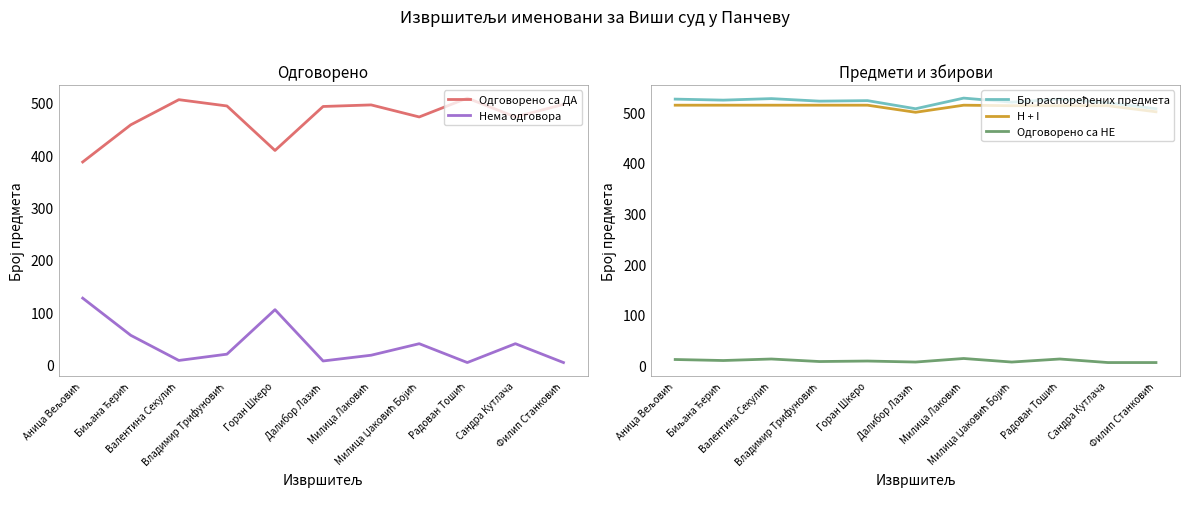

Is the value of Одговорено са НЕ at Аница Вељовић greater than the value of H + I at Аница Вељовић?

No